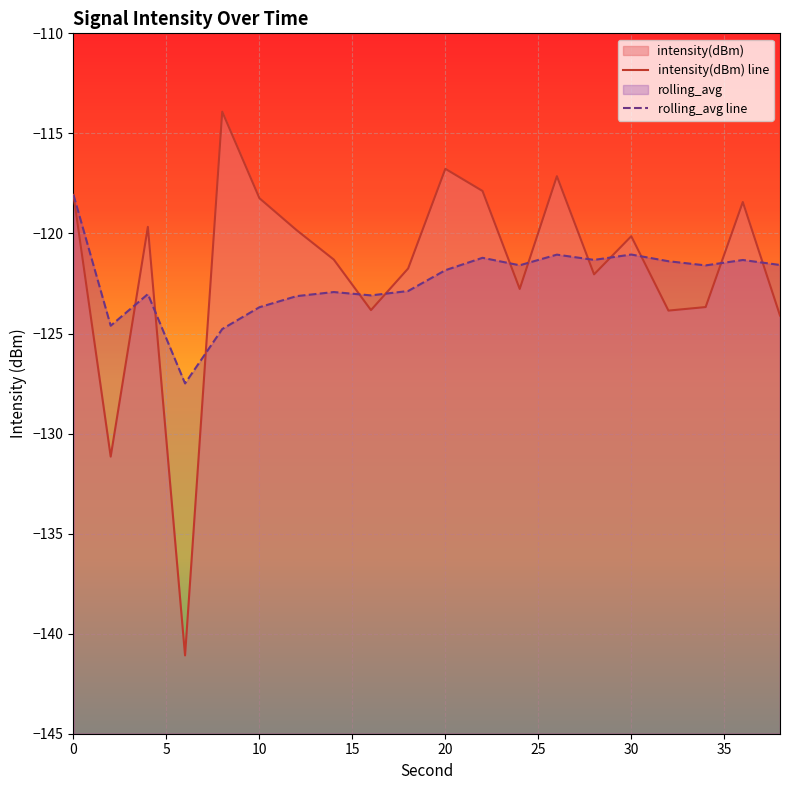

What is the greatest value displayed?

-113.9